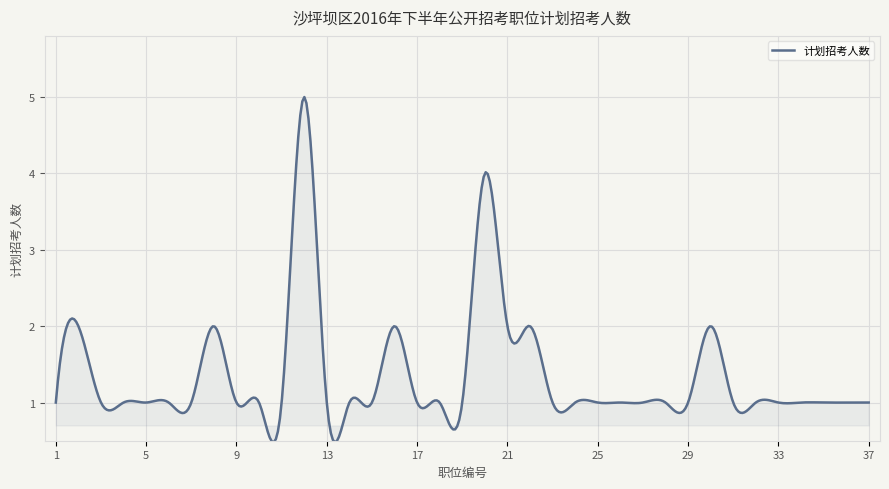

What is the maximum value shown in the chart?

5.0